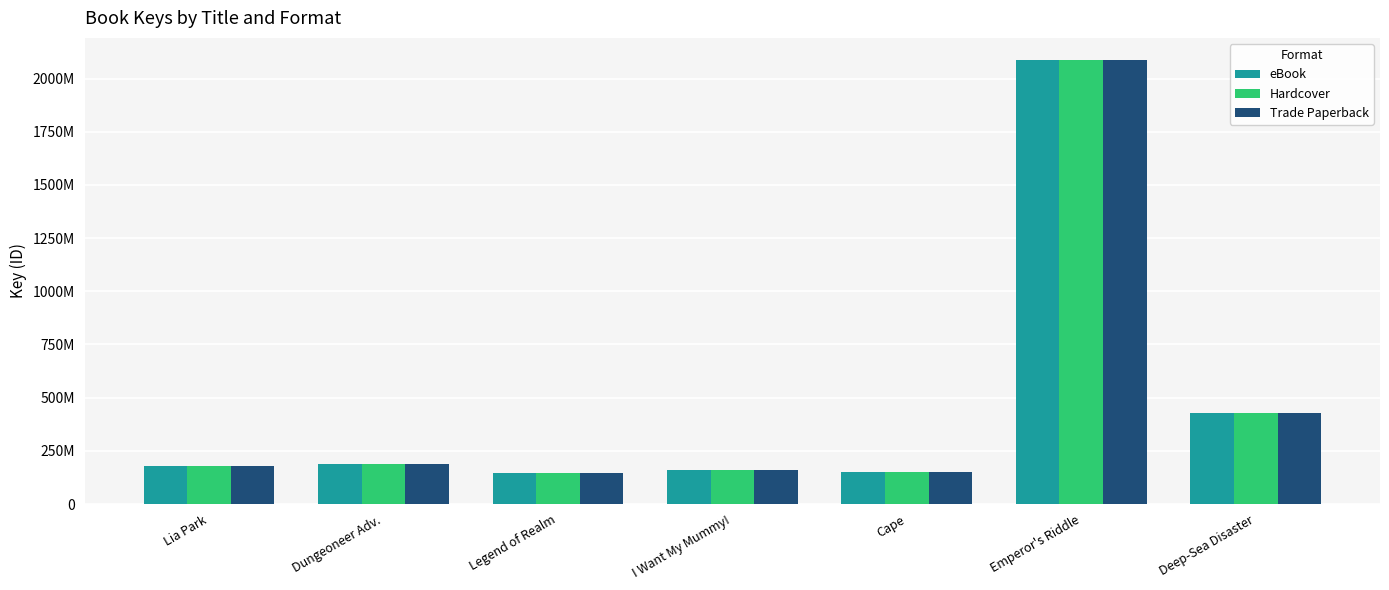

What is the value of the Hardcover bar at the 4th from the left?

161732143